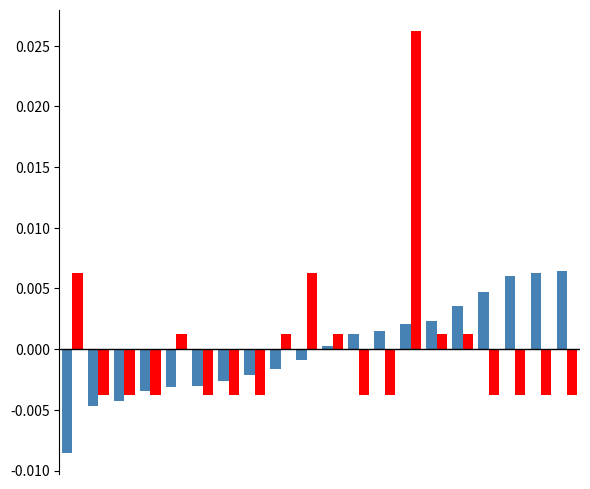

How many distinct data groups are displayed?

2